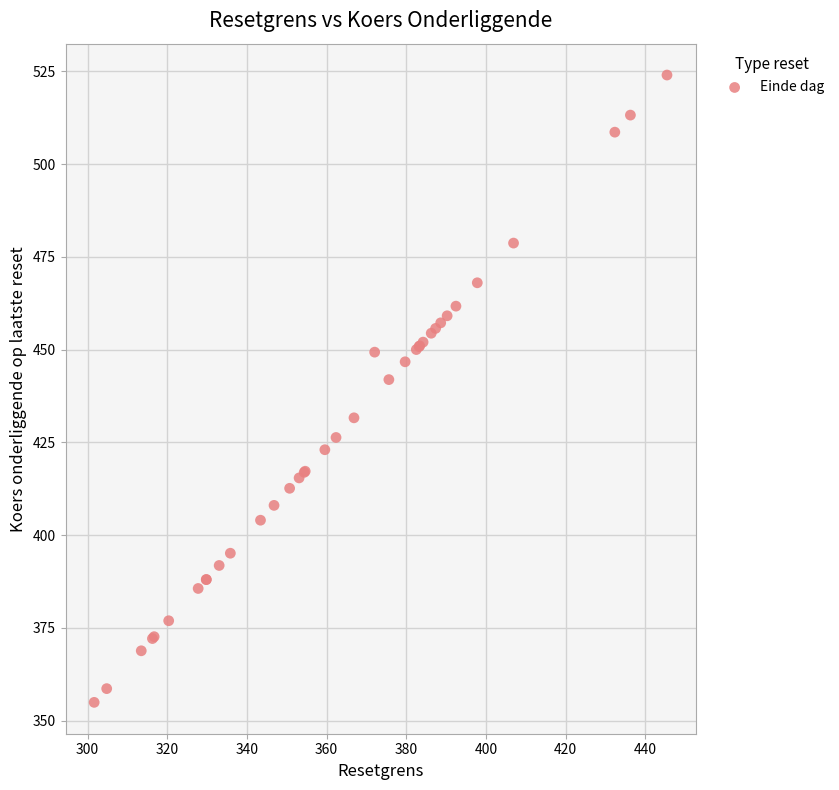

What Y value in the scatter plot is closest to 439?

441.9